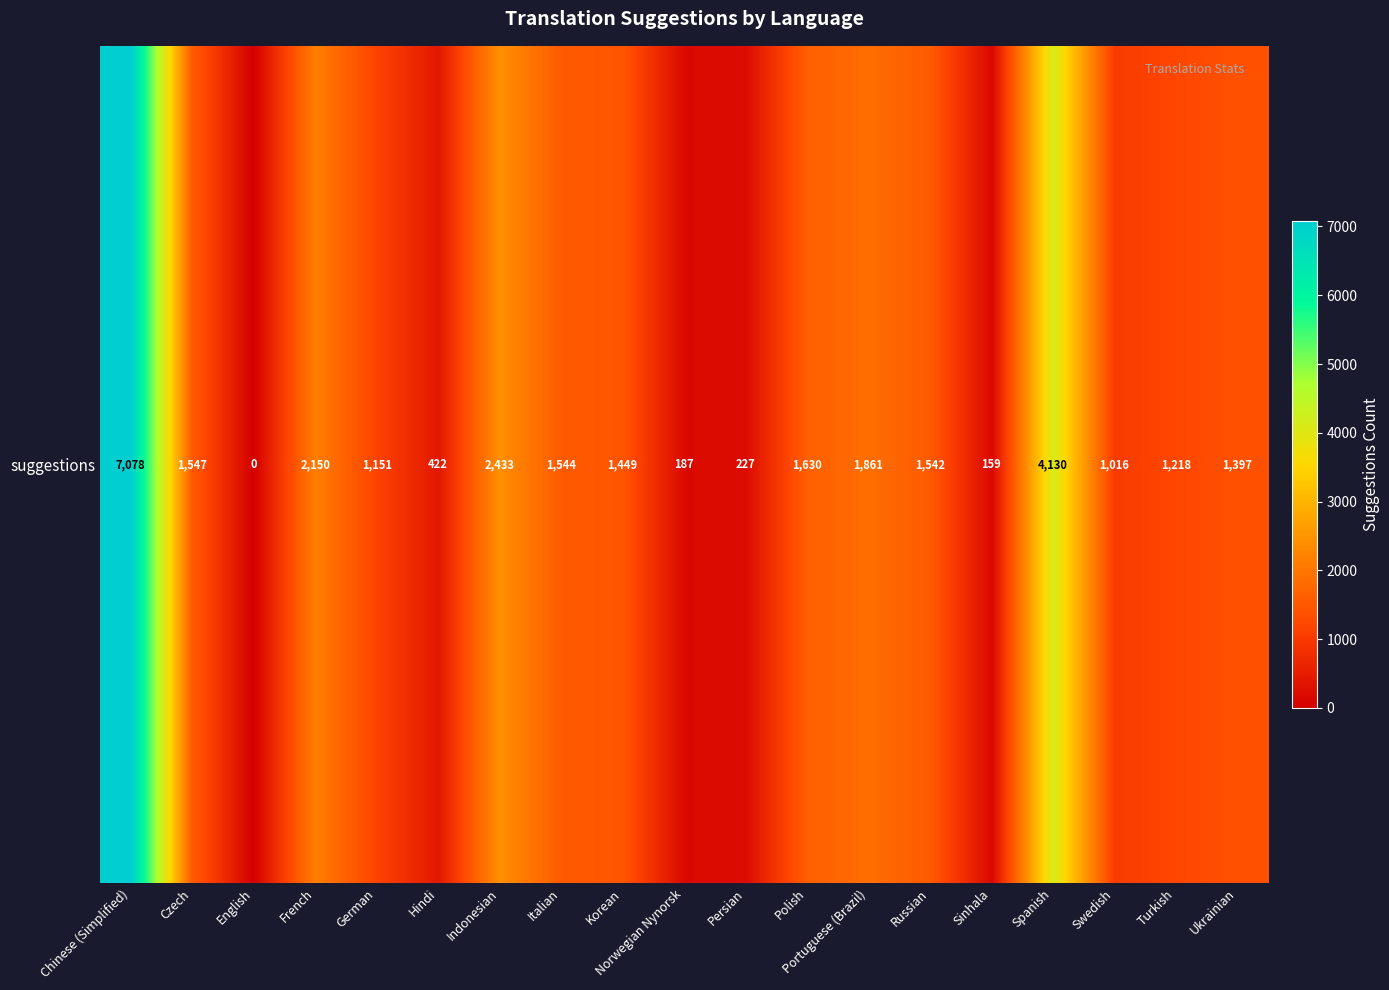

Reading left to right, what are all the values shown in this chart?

7078	1547	0	2150	1151	422	2433	1544	1449	187	227	1630	1861	1542	159	4130	1016	1218	1397